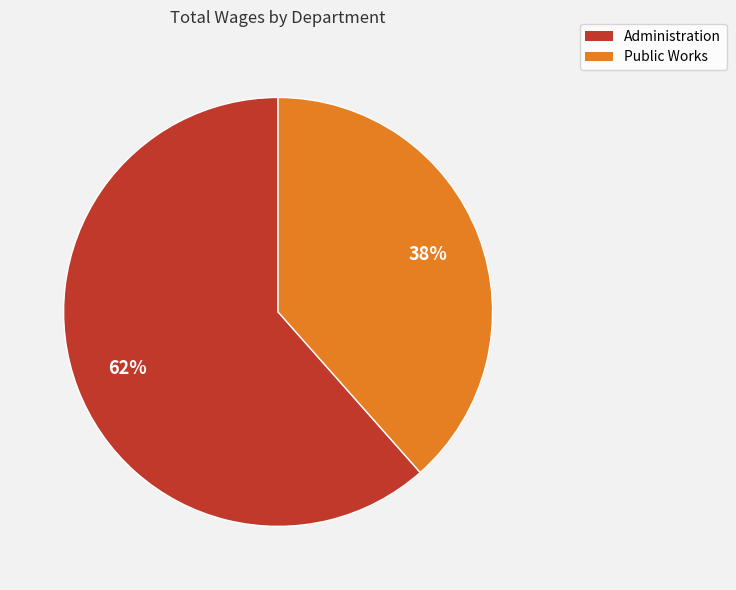

Rank the categories by value from highest to lowest.

Administration, Public Works